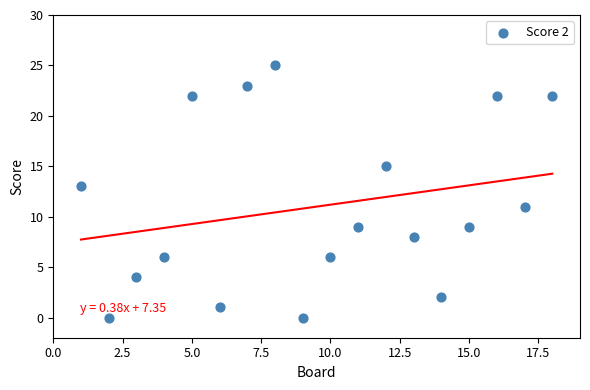

What is the range of Y values (max minus min)?

25